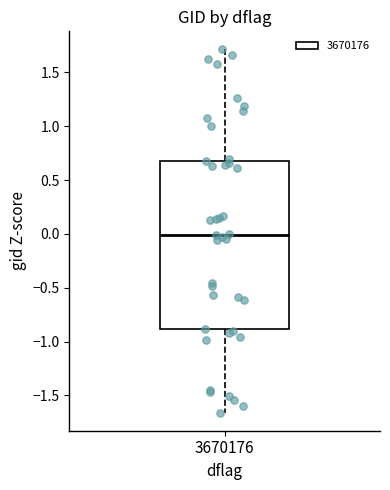

Where does the lower whisker of the box at x = 3670176 end on the y-axis? The values are not printed on the chart, so give them approximately, as read against the axis.

-1.65